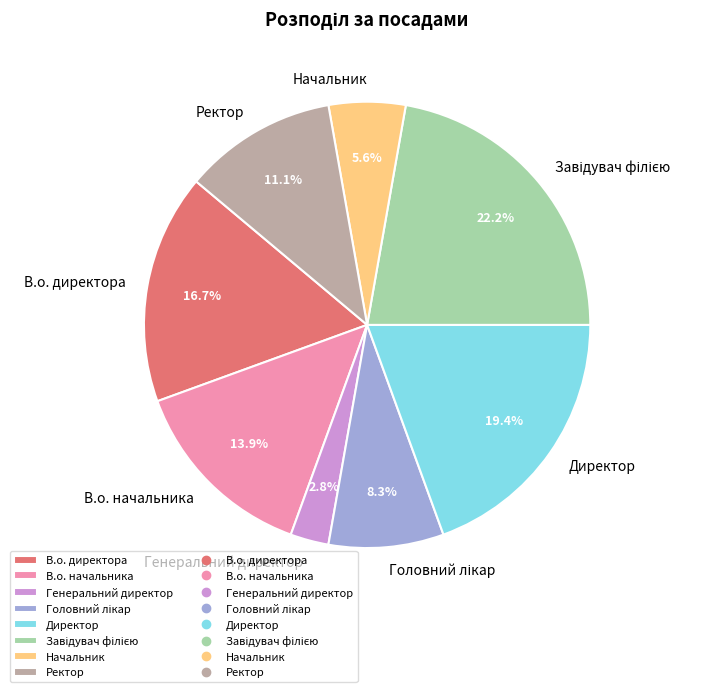

Which slice is the smallest?

Генеральний директор